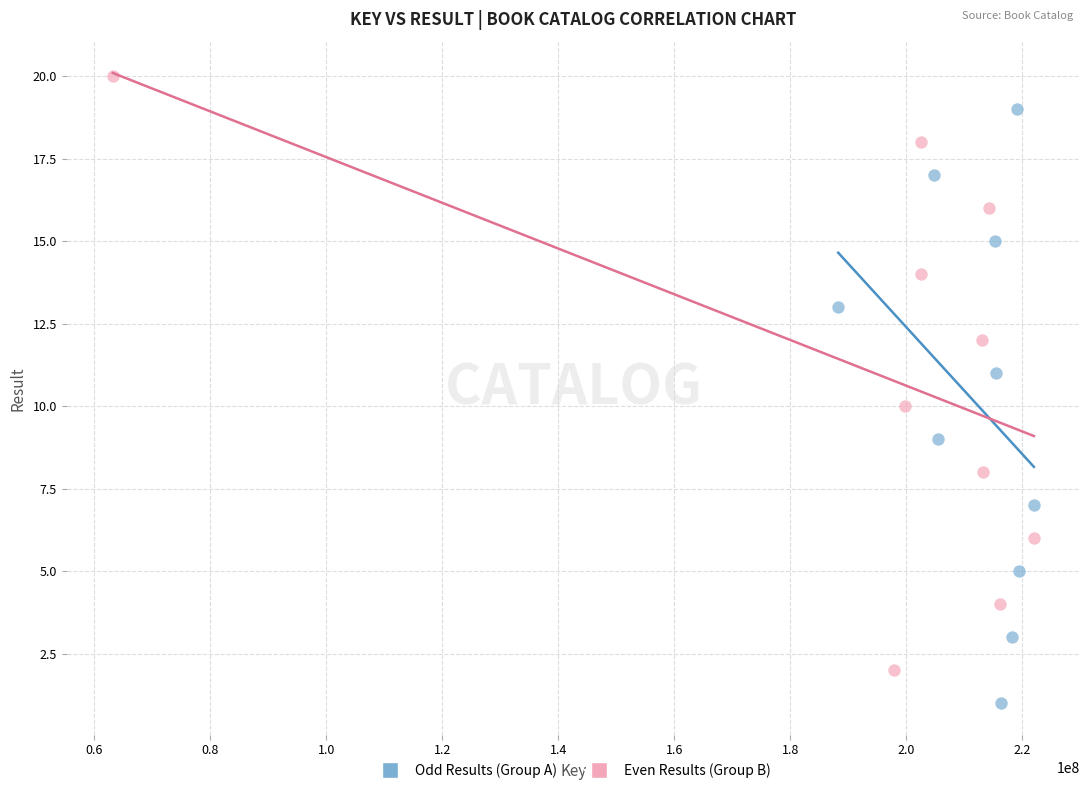

Which series contains the highest Y value?

Even Results (Group B)